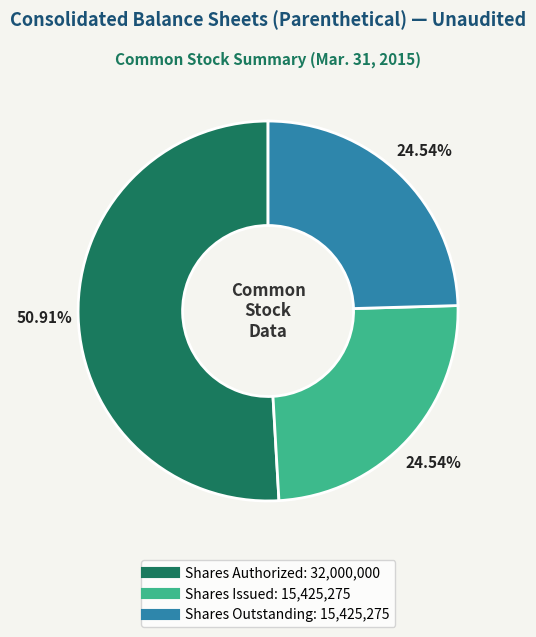

Is there any slice that represents more than half of the pie?

Yes